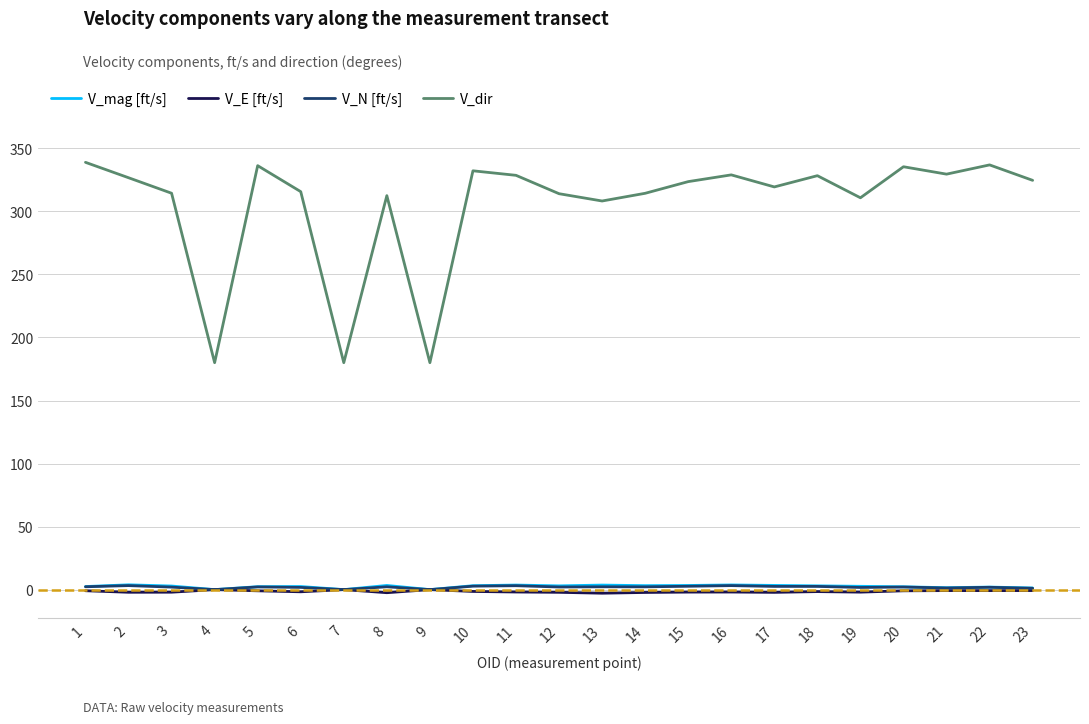

What is the total value across all series at 7?

180.0